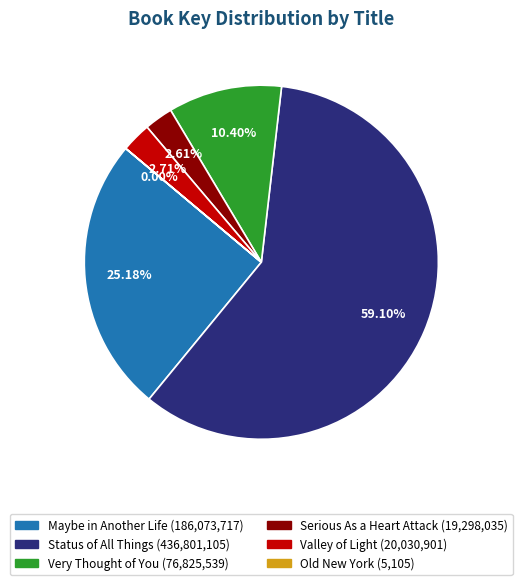

To the nearest percent, what portion does Maybe in Another Life represent?

25%